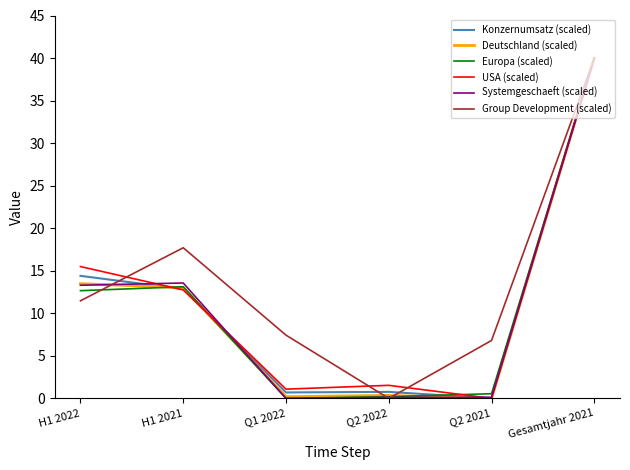

What is the spread (max minus min) of values at H1 2022?

4.0